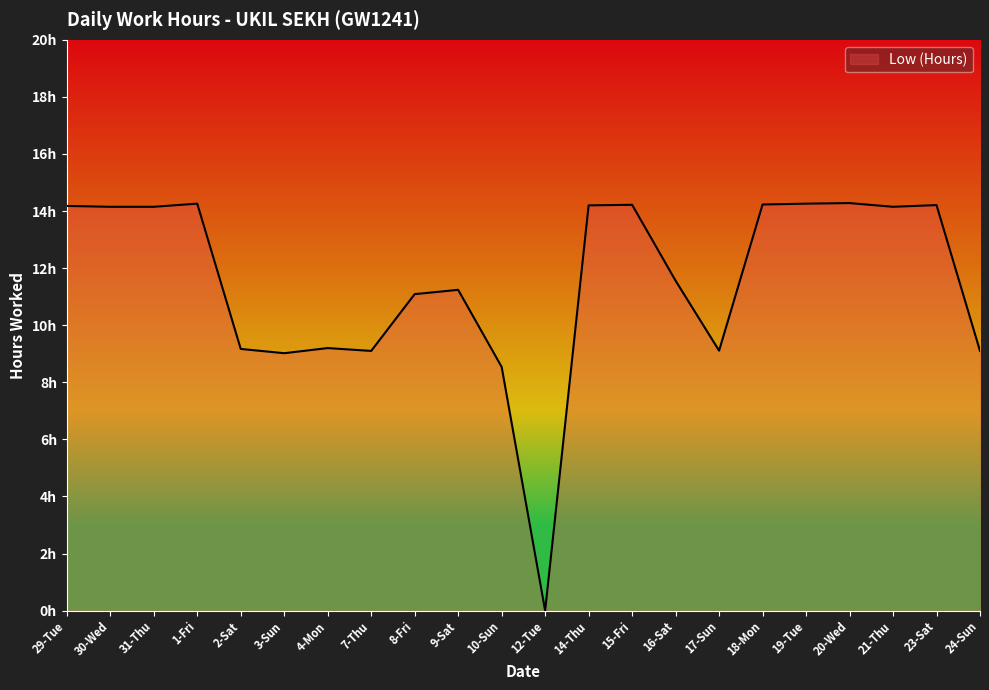

What is the difference between the maximum and minimum values?

14.3